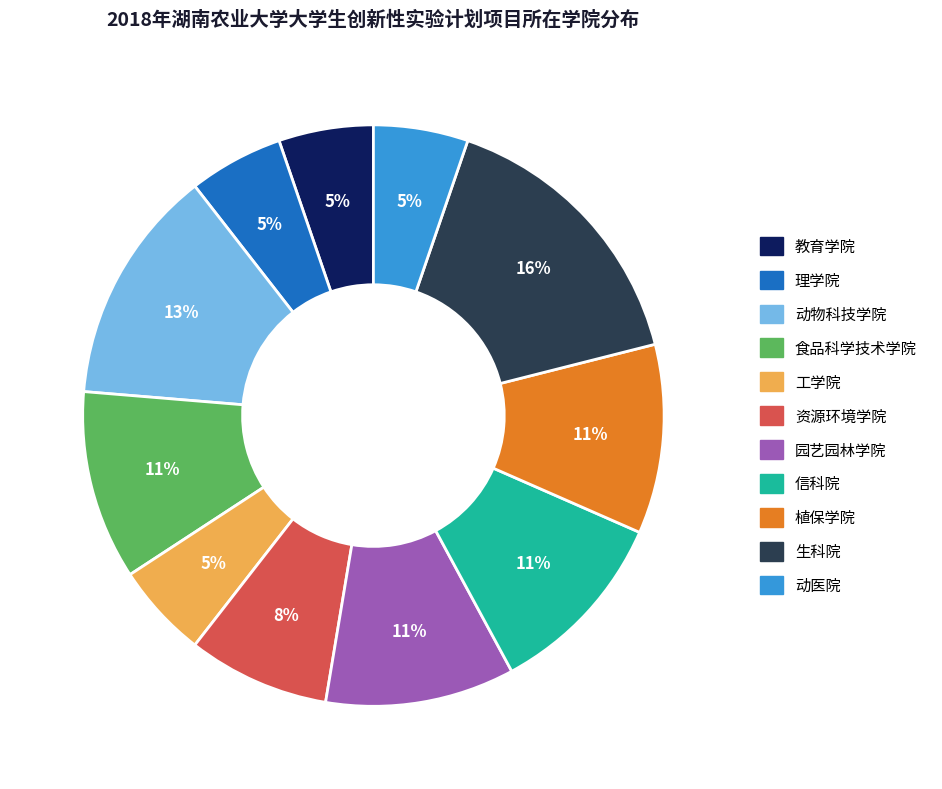

Which category has the biggest portion of the pie?

生科院